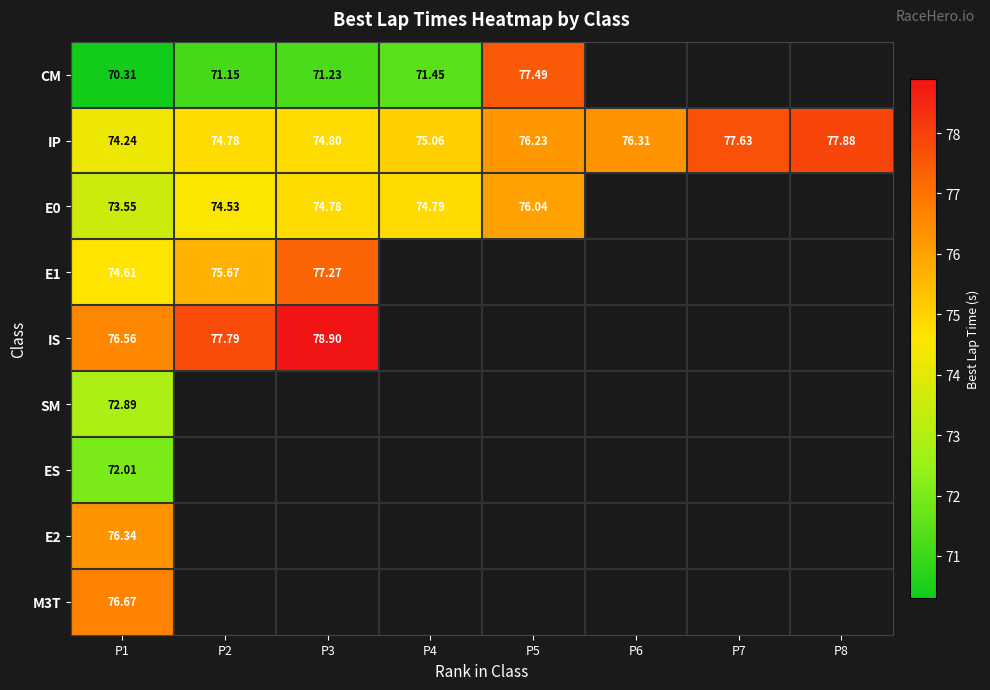

How many distinct data groups are displayed?

9